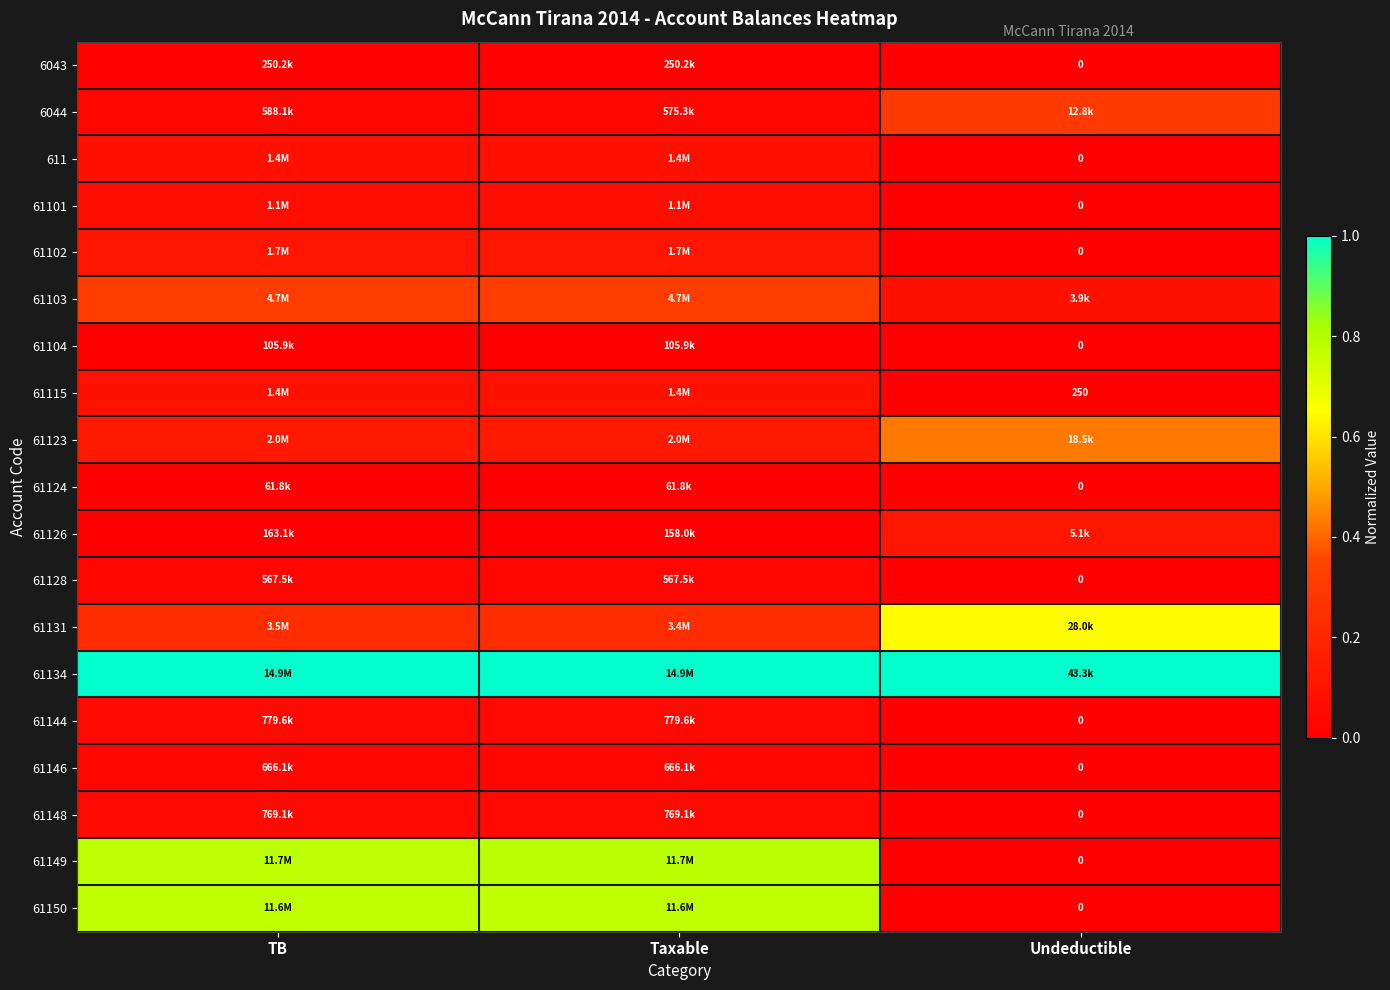

How many values in the 61146 series exceed 0?

2